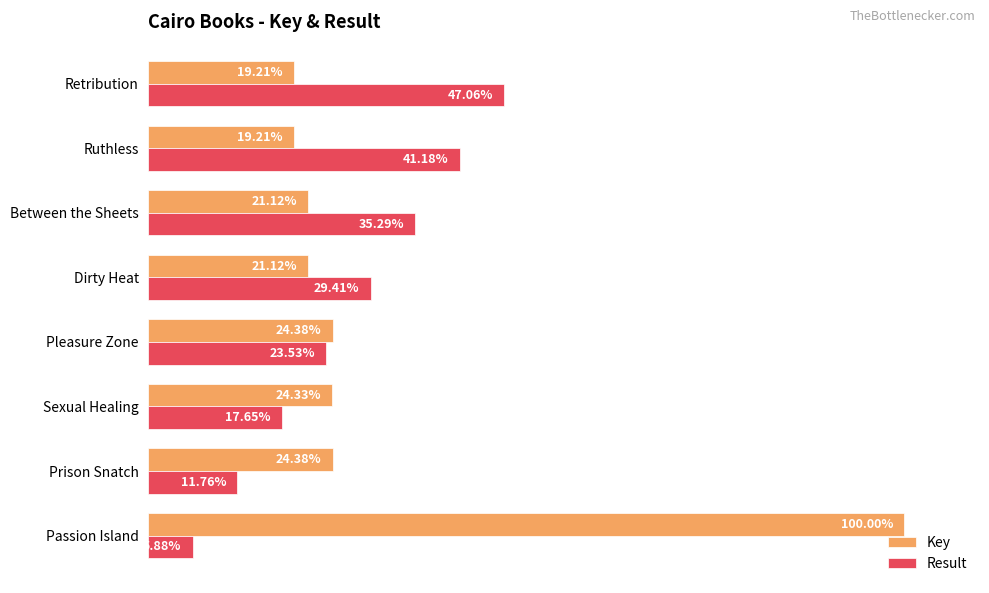

Between Passion Island and Ruthless, which series saw the biggest shift?

Key